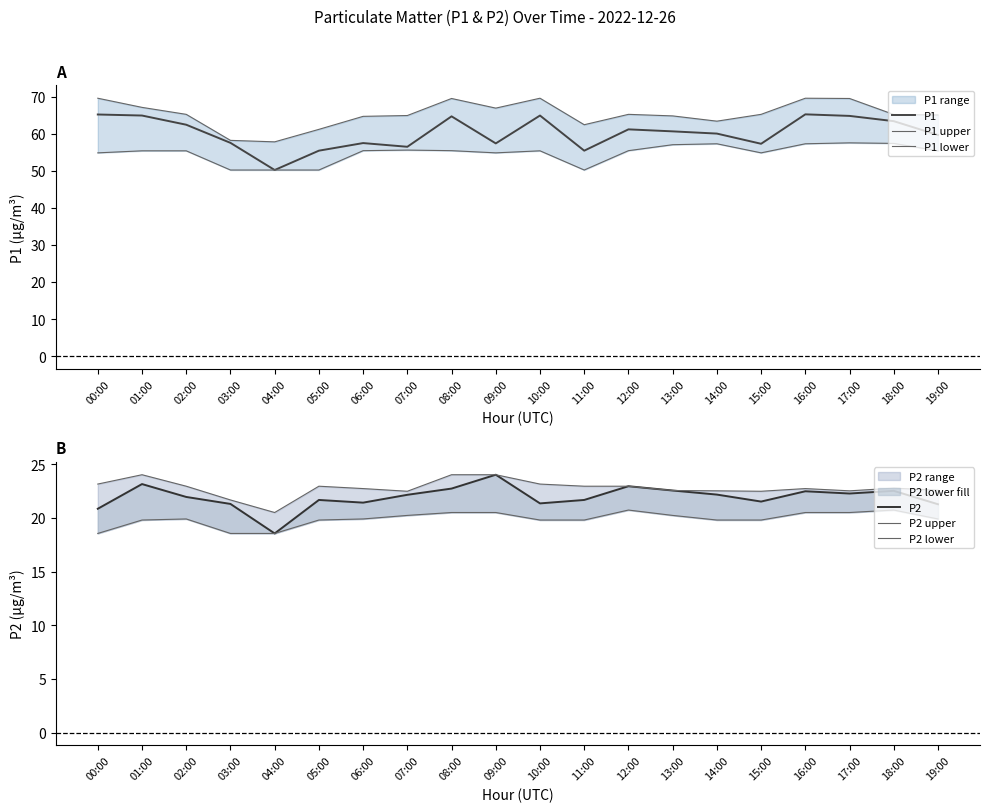

What is the label of the 10th point from the left?

09:00